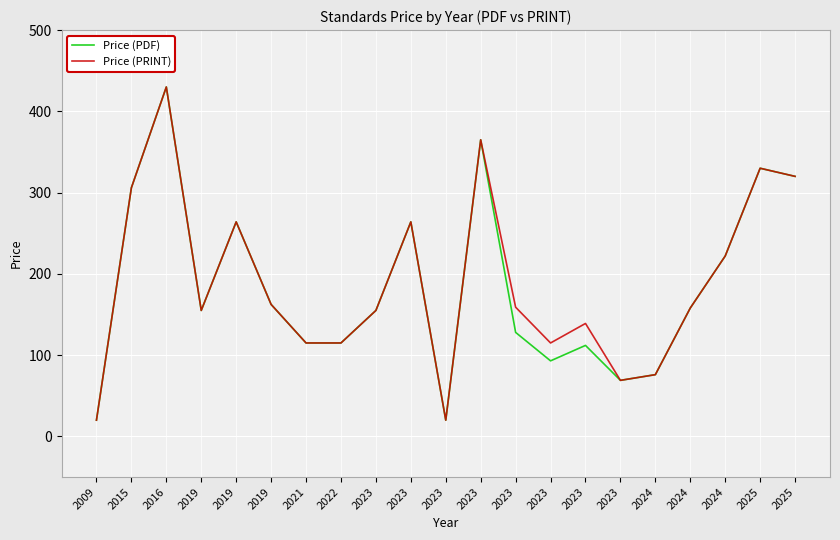

At which category is the sum across all series the highest?

2016